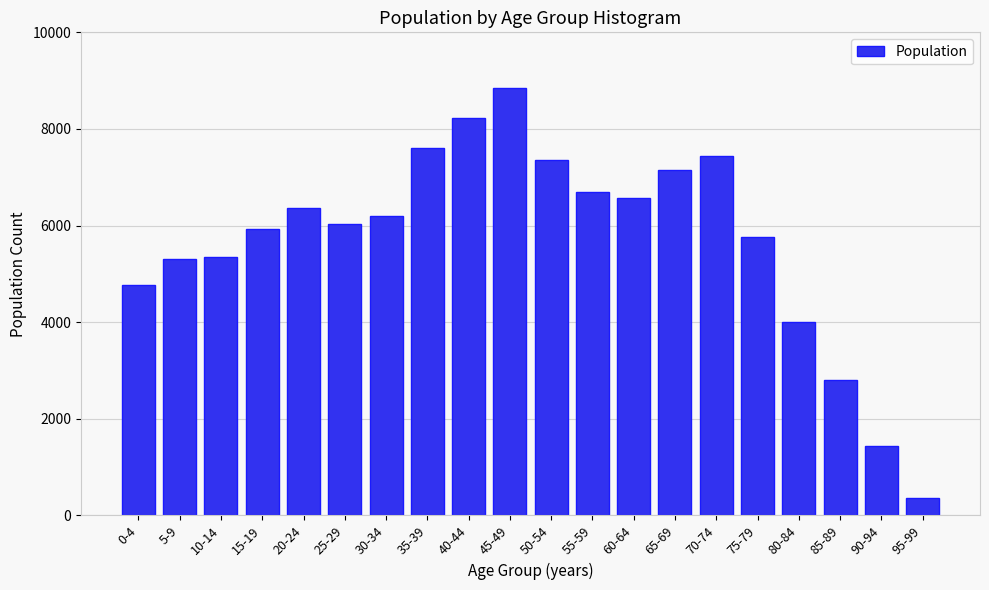

Reading right to left, transcribe all the data shown in this chart.

361	1428	2797	4002	5768	7443	7154	6577	6696	7360	8845	8218	7600	6200	6041	6358	5921	5345	5302	4778